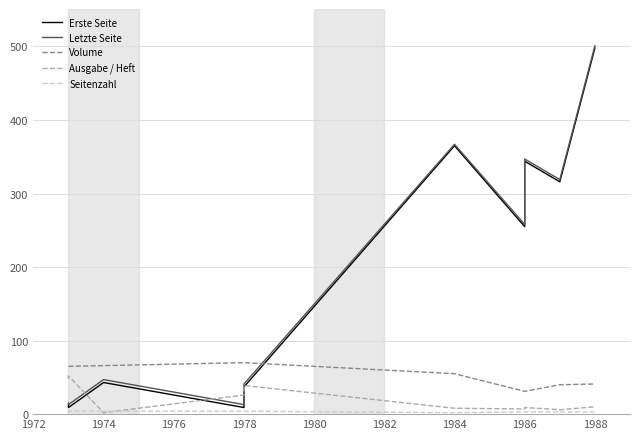

What is the sum of all Seitenzahl values?

32